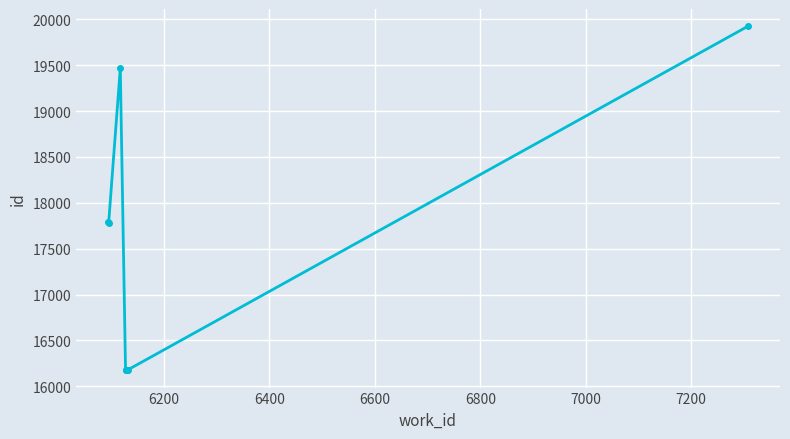

What is the smallest value displayed?

16174.0